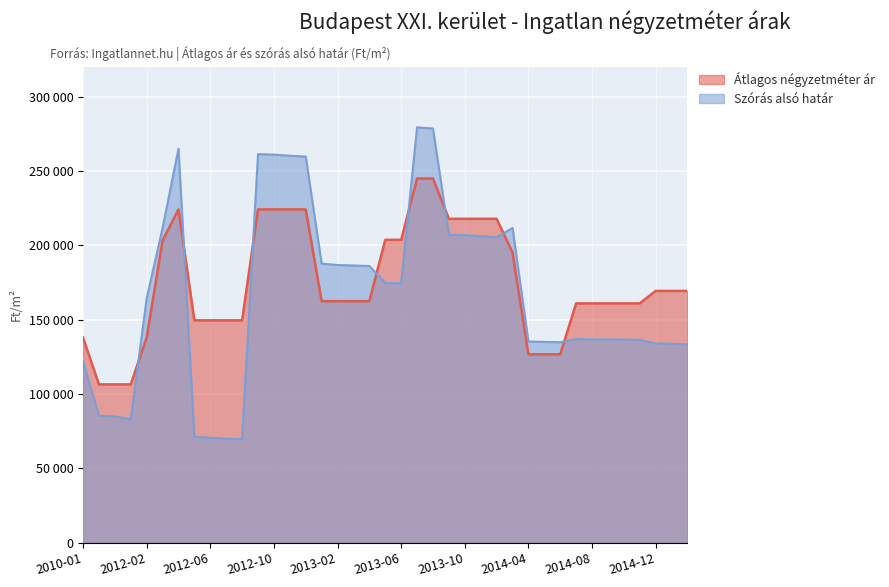

True or false: Átlagos négyzetméter ár has a value of 198128 at 2012-02.

False